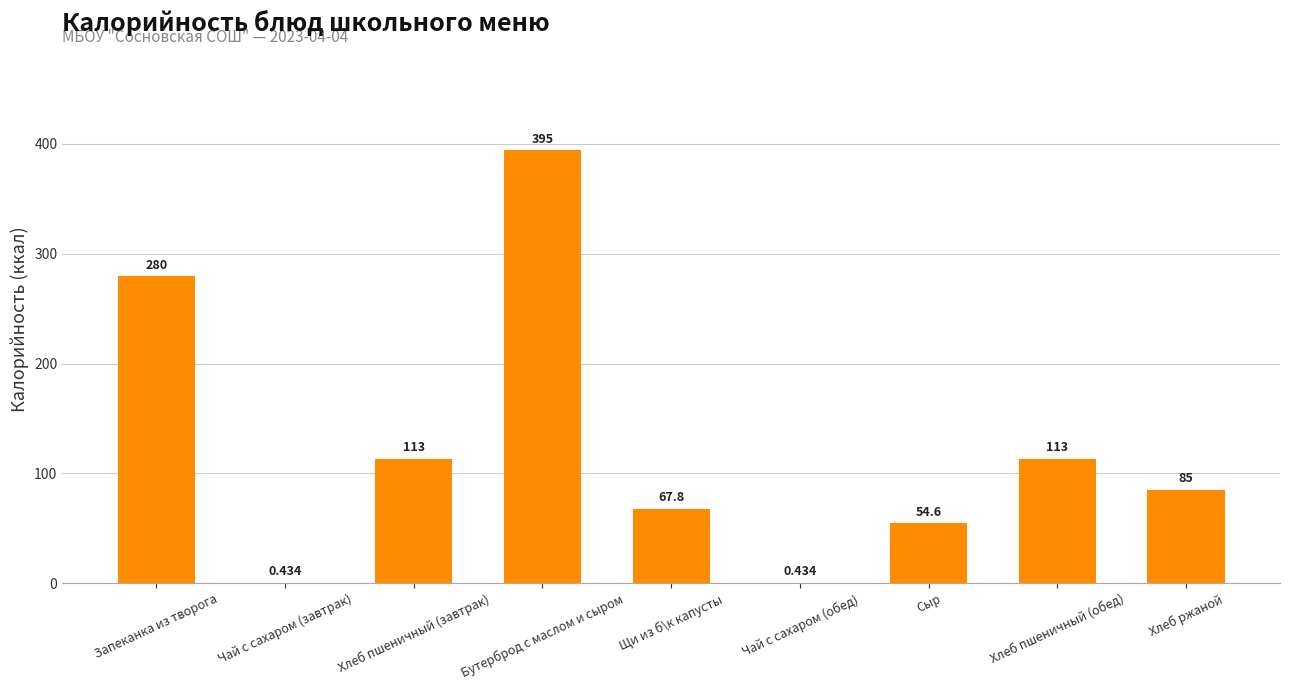

How many distinct data groups are displayed?

1